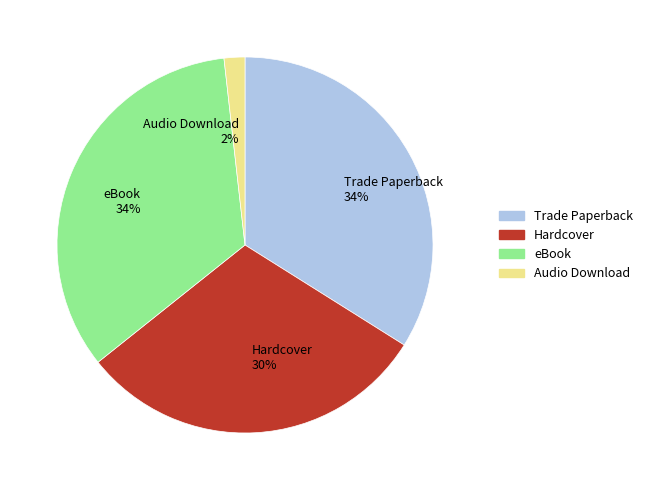

True or false: Trade Paperback accounts for 34% of the total.

True